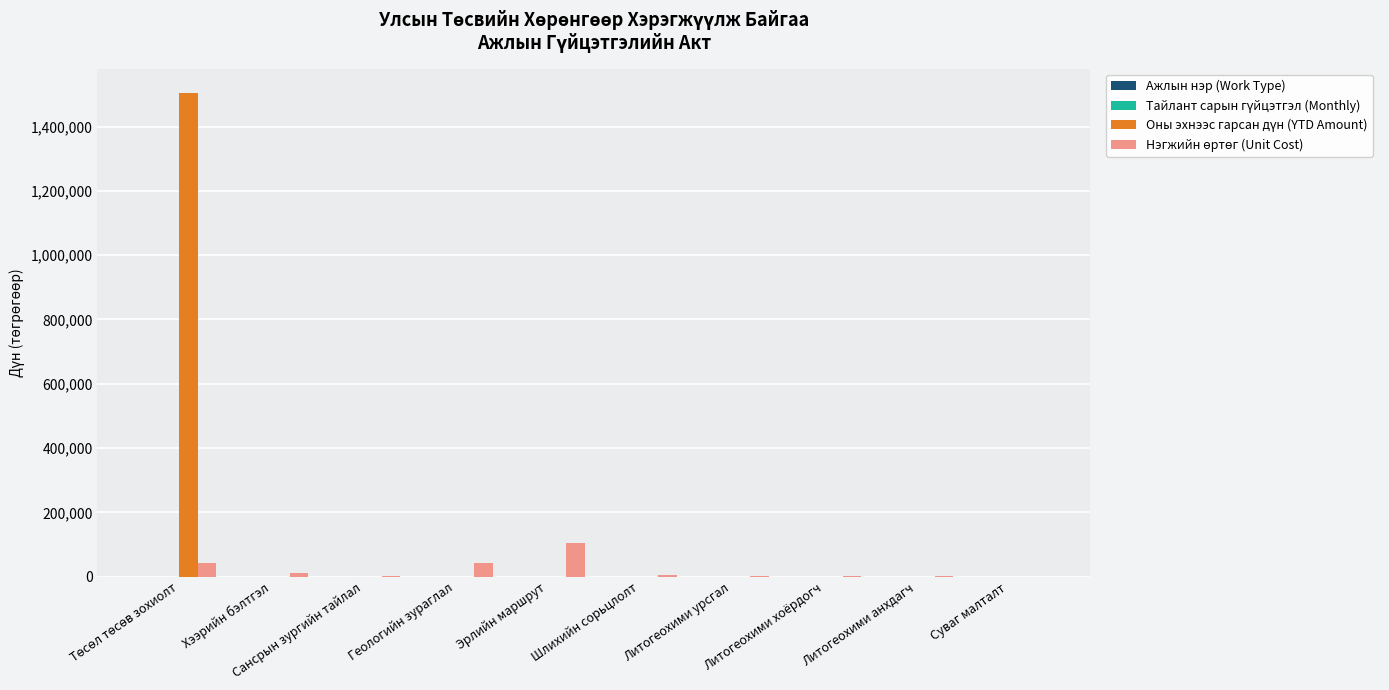

What is the greatest value displayed?

1505000